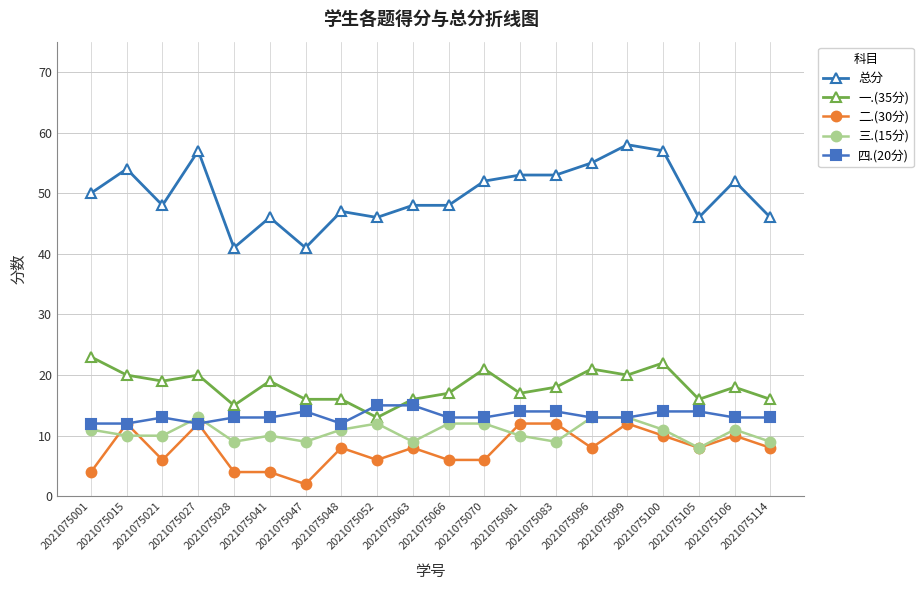

True or false: 总分 and 一.(35分) intersect in this chart.

False